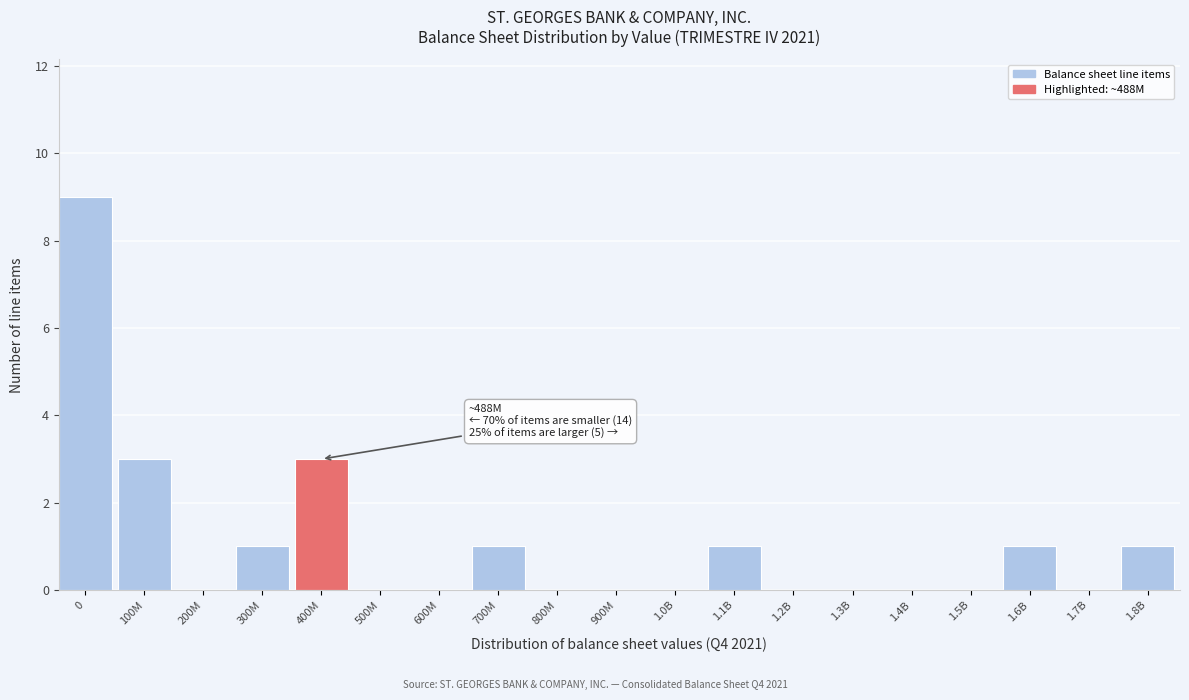

Reading right to left, transcribe all the data shown in this chart.

1.8B=1	1.7B=0	1.6B=1	1.5B=0	1.4B=0	1.3B=0	1.2B=0	1.1B=1	1.0B=0	900M=0	800M=0	700M=1	600M=0	500M=0	400M=3	300M=1	200M=0	100M=3	0=9